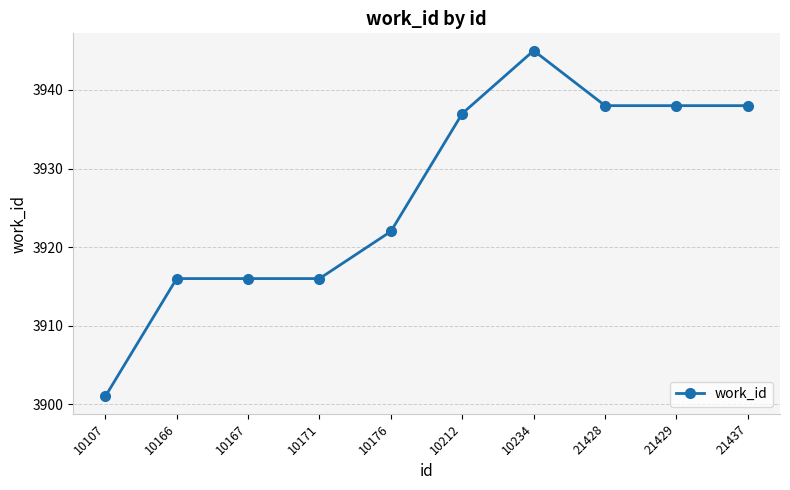

The value at 10171 is 3916. True or false?

True